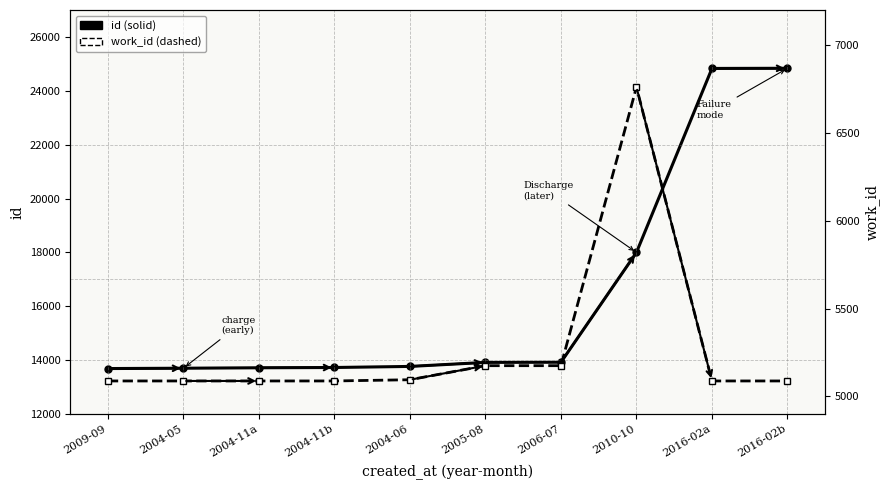

At which label does work_id reach its peak?

2010-10